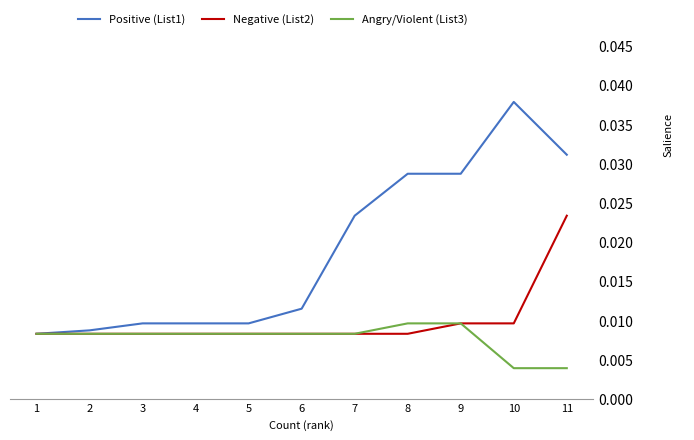

Where is Positive (List1) nearest to the value 0?

1